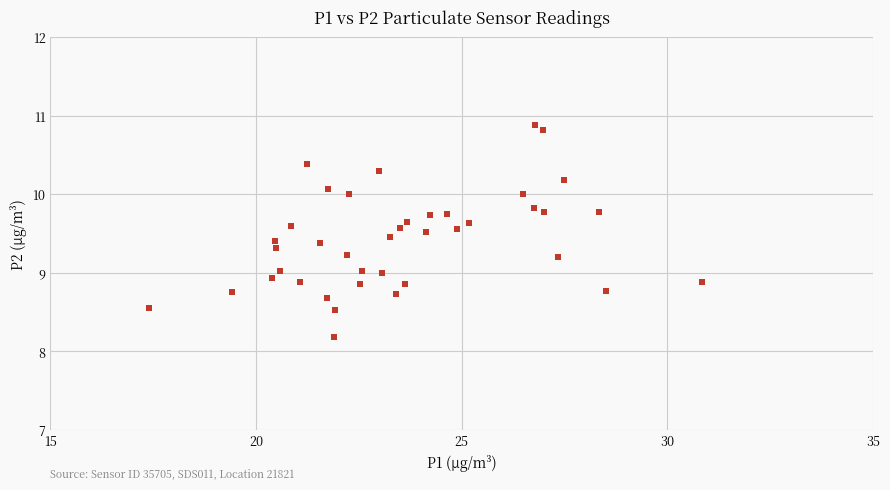

What is the range of Y values (max minus min)?

2.7